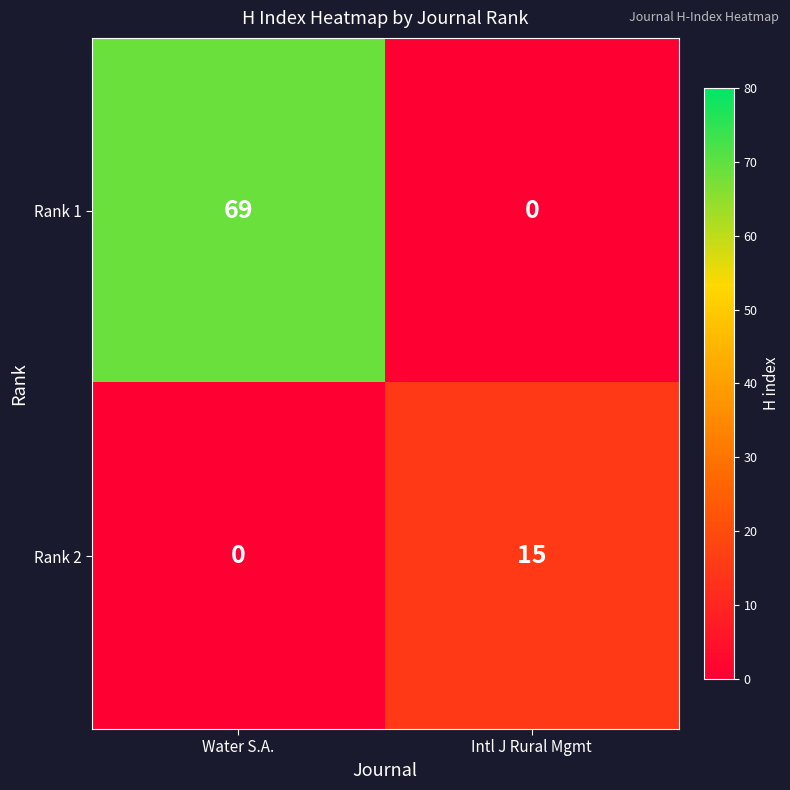

At which category is the sum across all series the highest?

Water S.A.